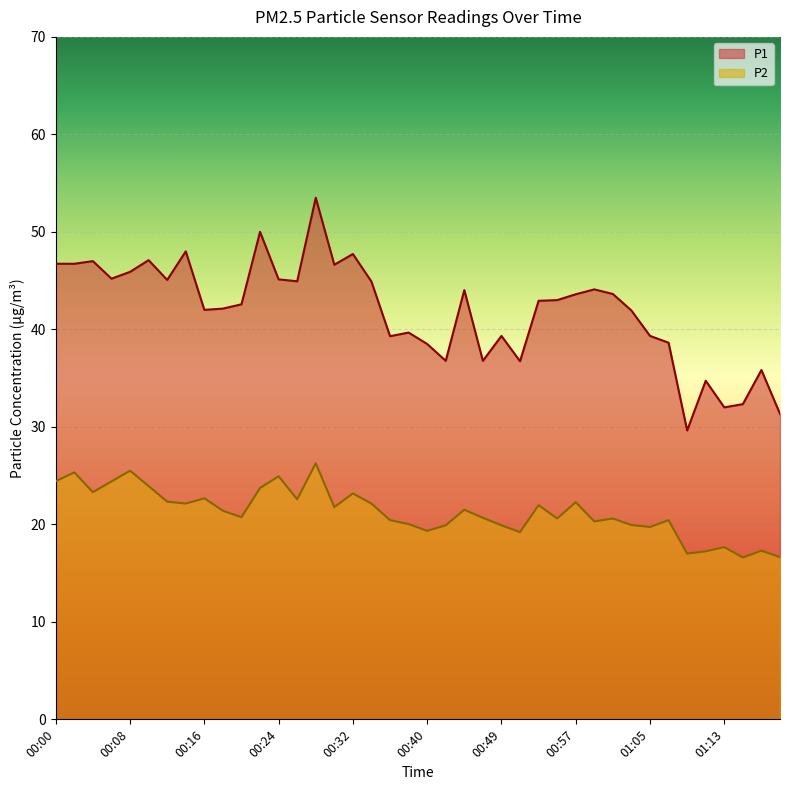

What is the total value across all series at 01:15?

48.9